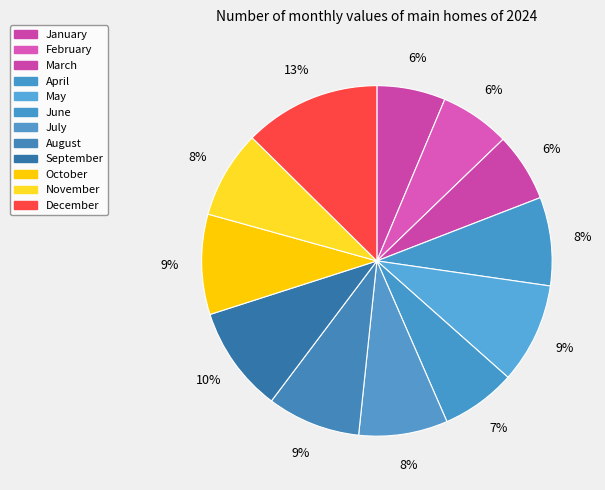

What portion of the pie excludes February?

93.5%